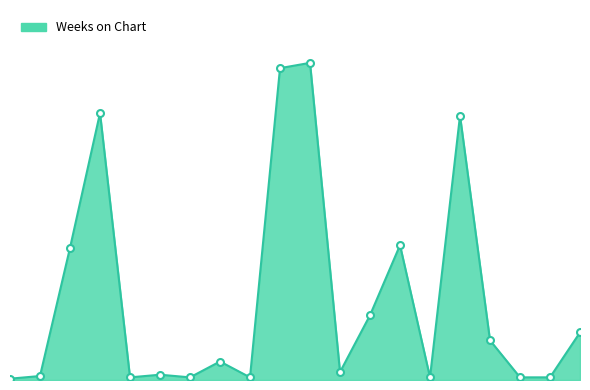

Is this an area chart (filled region under the line)?

Yes